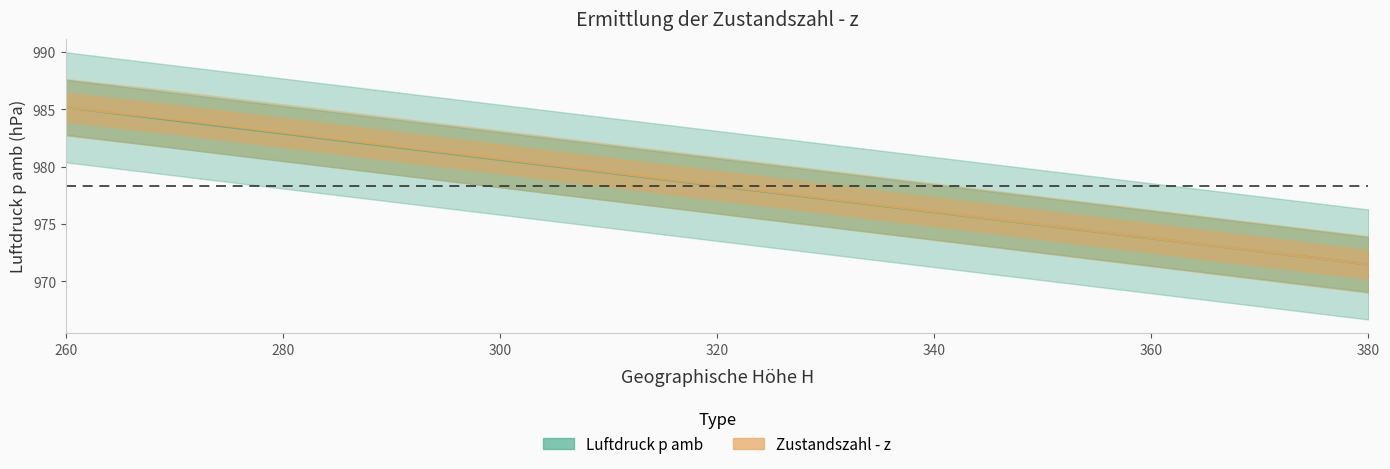

Rank the series at 290 from lowest to highest value.

Luftdruck p amb, Zustandszahl - z